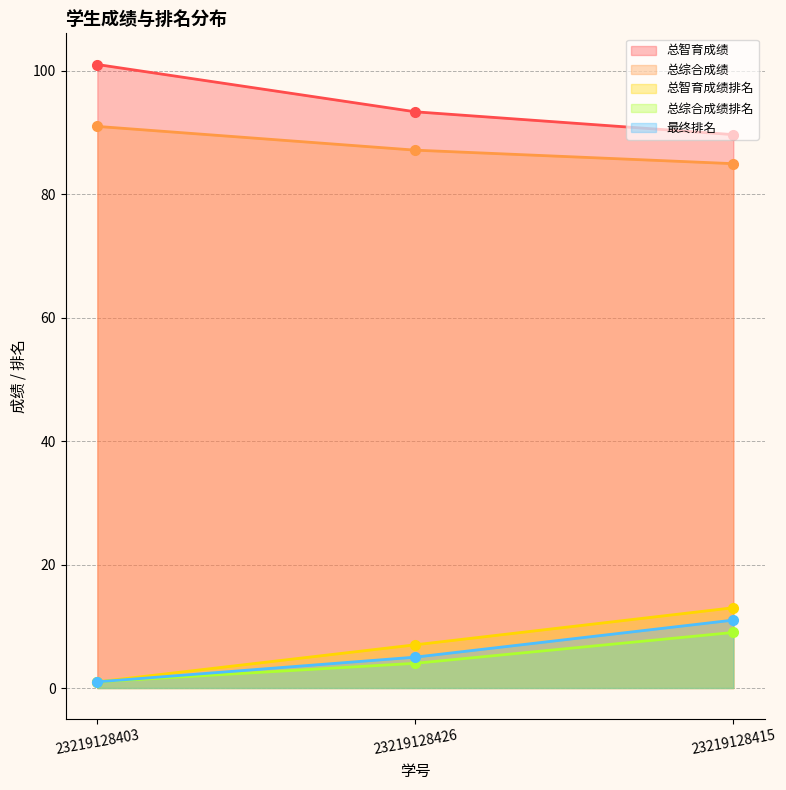

What is the sum of the 总综合成绩 values at 23219128426 and 23219128415?

172.1